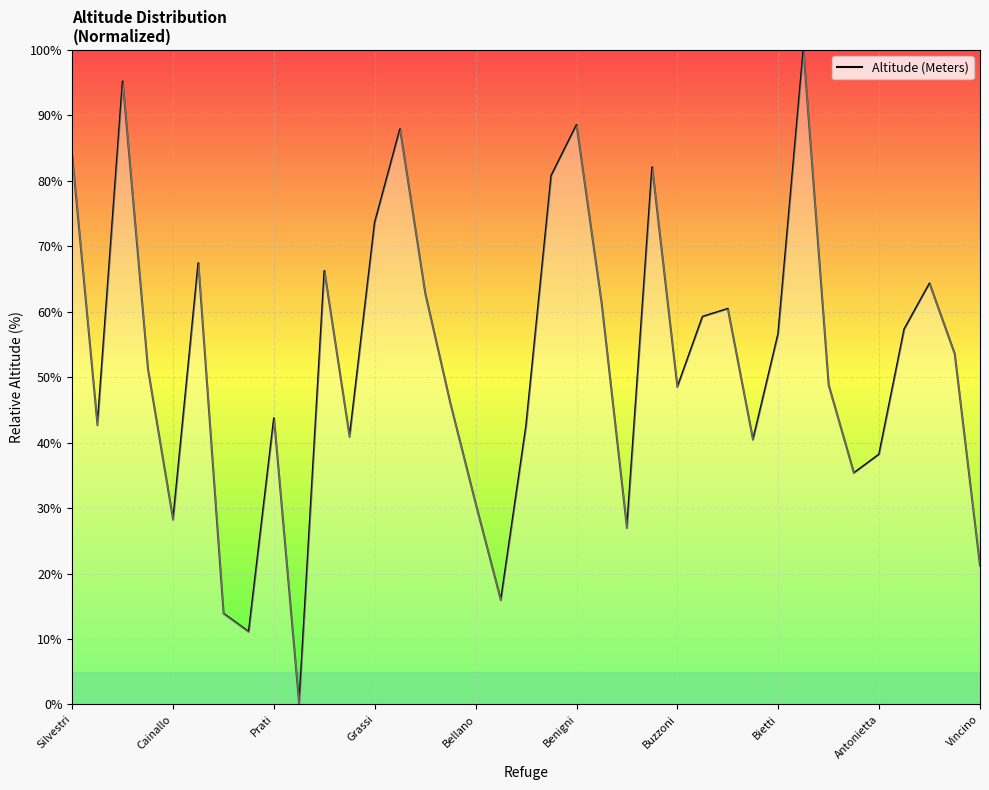

How many lines are shown in the chart?

1